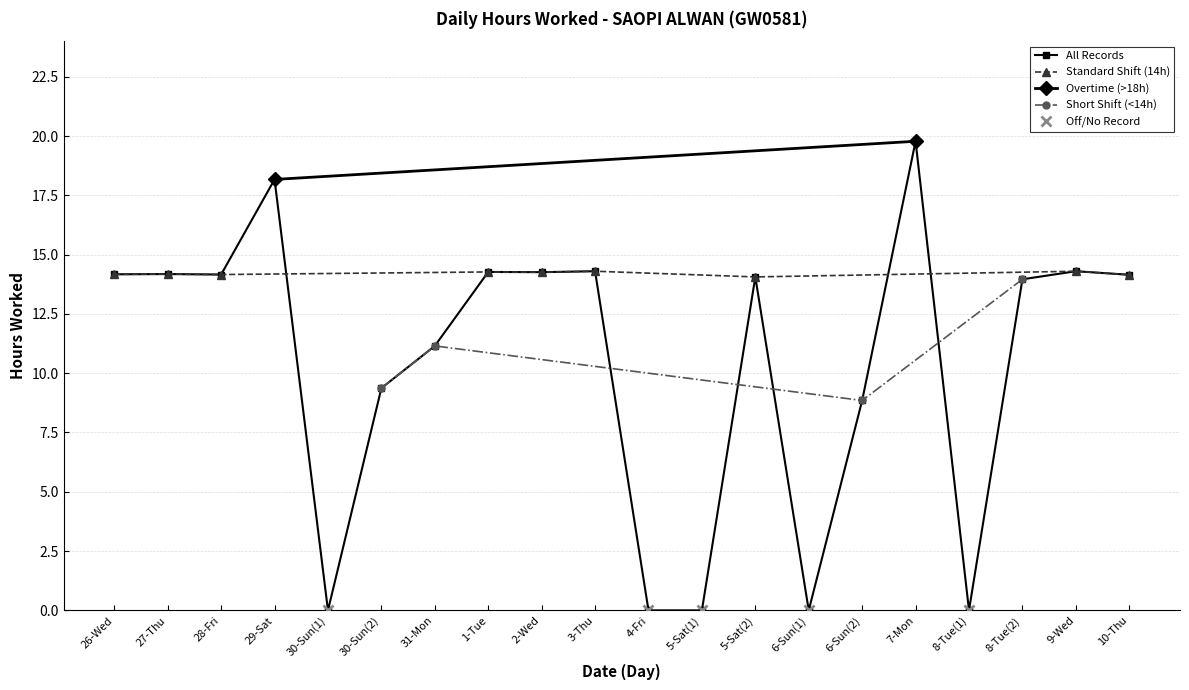

True or false: the data has more than 0 interior local peaks.

True